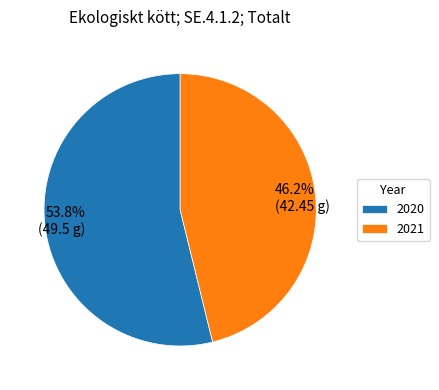

How many segments does this pie chart have?

2